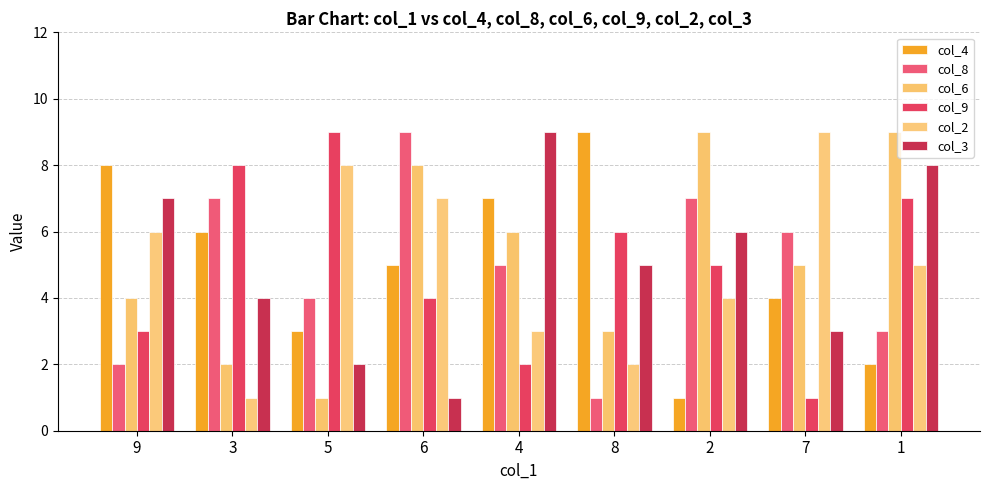

Reading left to right, transcribe all the data shown in this chart.

col_4: 9=8	3=6	5=3	6=5	4=7	8=9	2=1	7=4	1=2
col_8: 9=2	3=7	5=4	6=9	4=5	8=1	2=7	7=6	1=3
col_6: 9=4	3=2	5=1	6=8	4=6	8=3	2=9	7=5	1=9
col_9: 9=3	3=8	5=9	6=4	4=2	8=6	2=5	7=1	1=7
col_2: 9=6	3=1	5=8	6=7	4=3	8=2	2=4	7=9	1=5
col_3: 9=7	3=4	5=2	6=1	4=9	8=5	2=6	7=3	1=8